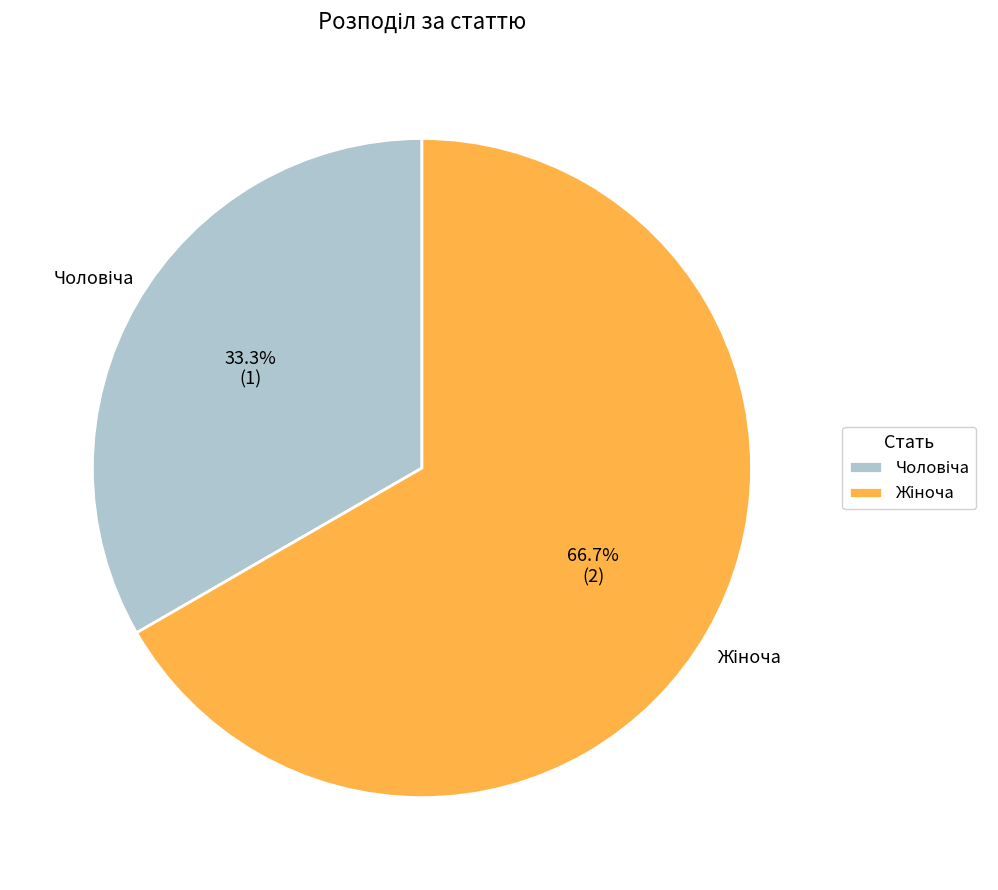

Which category has the biggest portion of the pie?

Жіноча